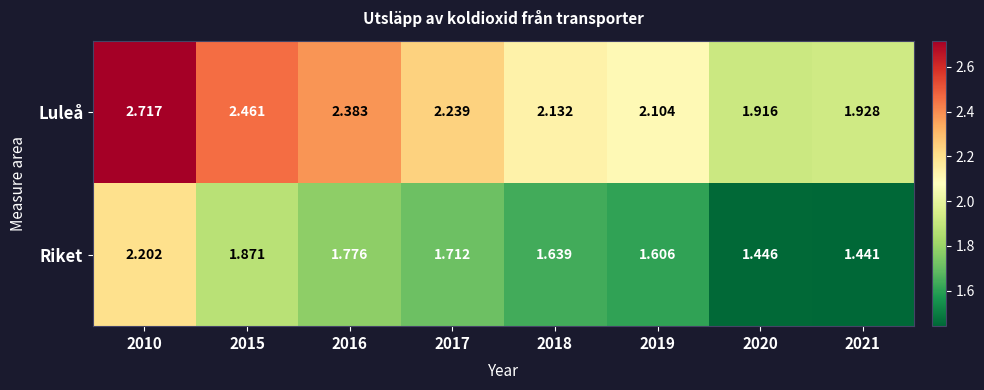

List the series in order of their peak value, lowest first.

Riket, Luleå